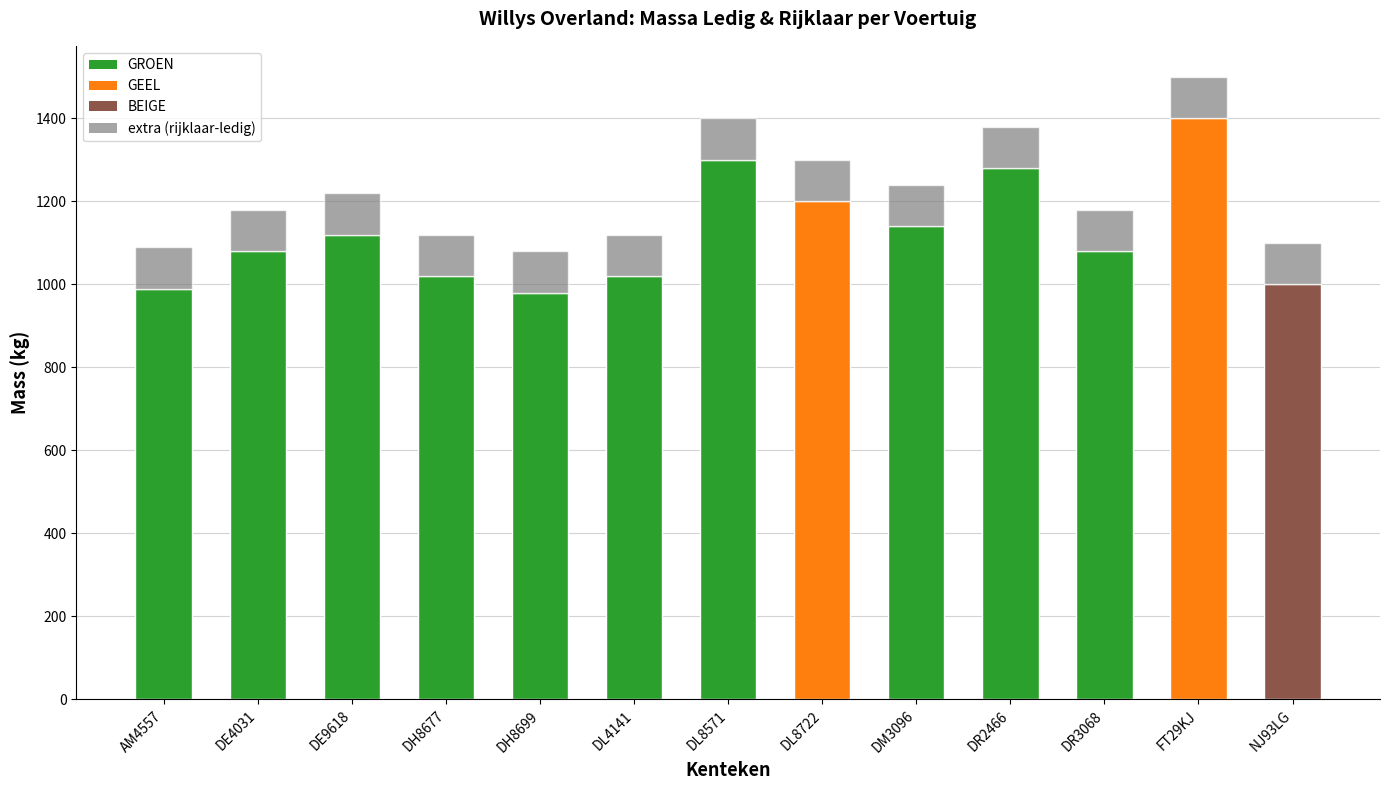

At which category is the sum across all series the highest?

FT29KJ